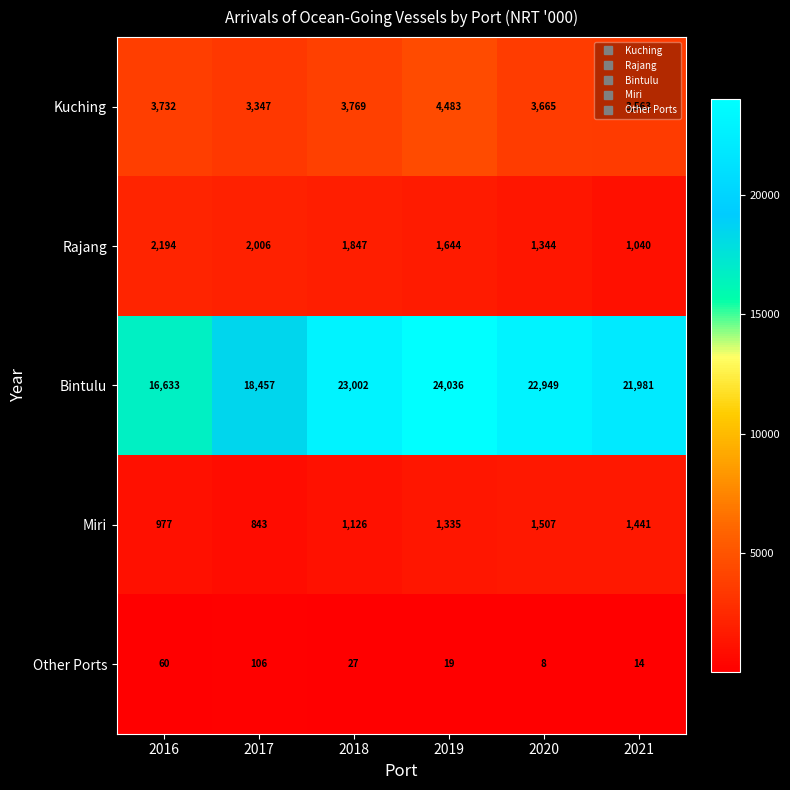

What is the spread (max minus min) of values at 2020?

22941